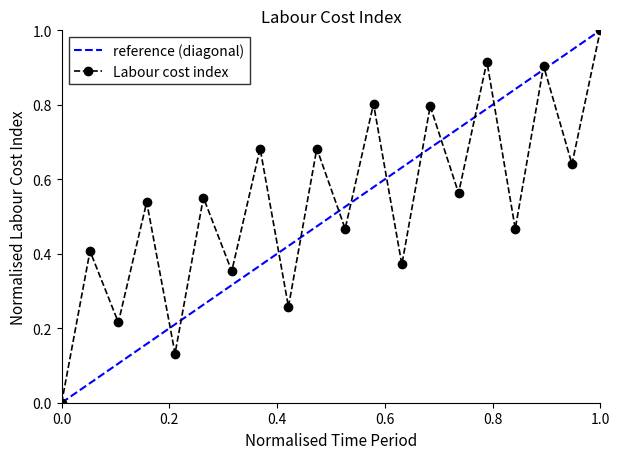

What is the difference between the maximum and second lowest values?

0.9